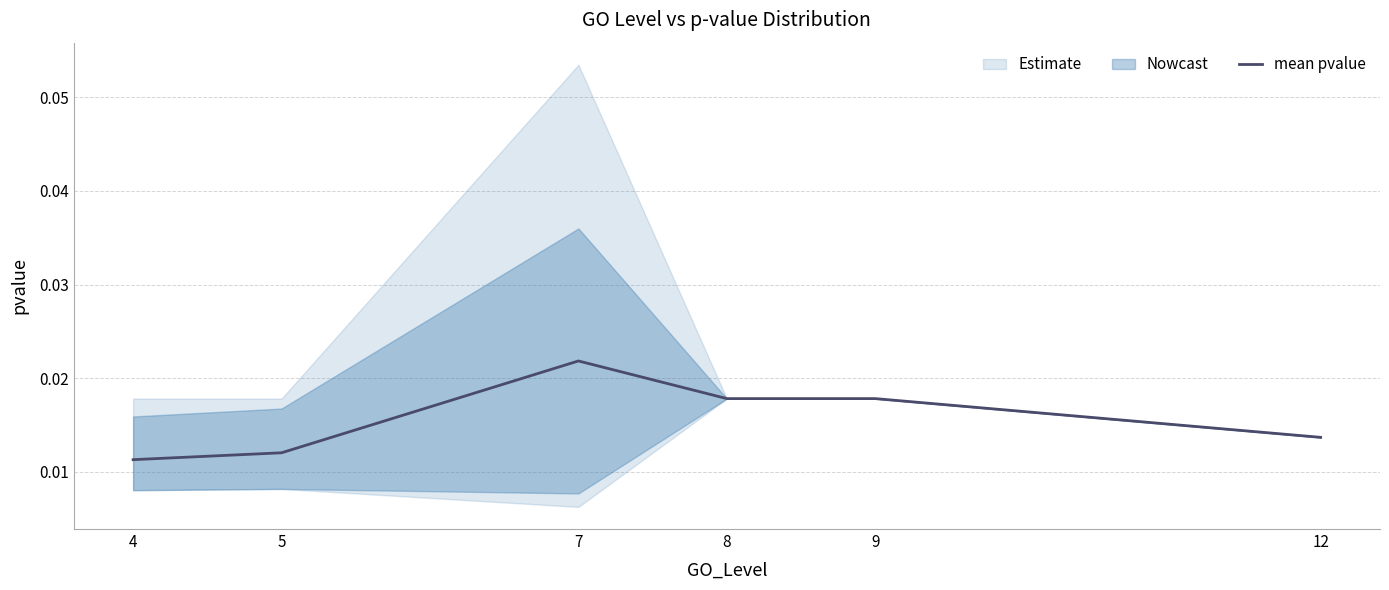

At which label does mean pvalue reach its peak?

7